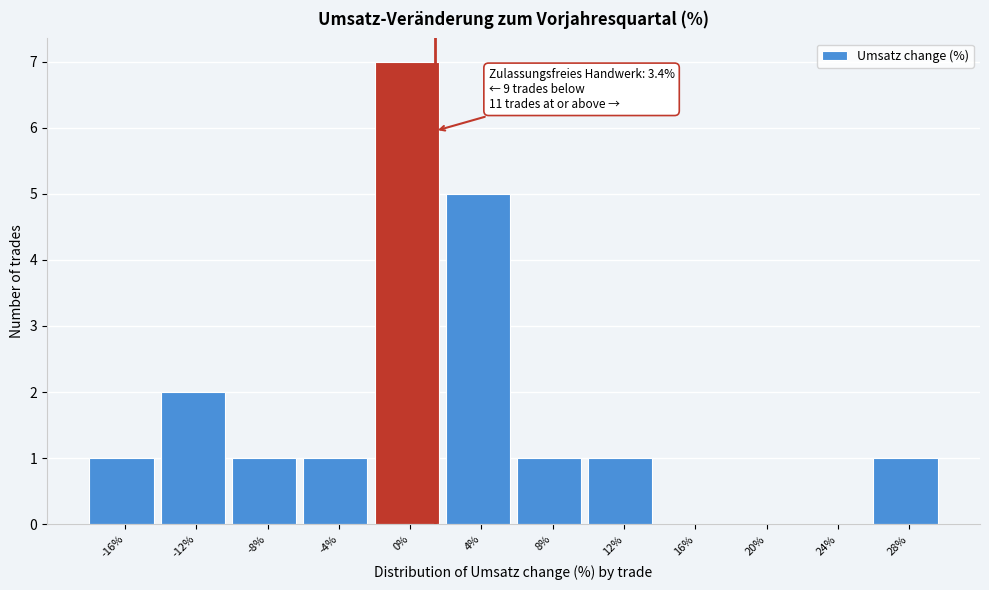

Reading left to right, what are all the values shown in this chart?

-16%=1	-12%=2	-8%=1	-4%=1	0%=7	4%=5	8%=1	12%=1	16%=0	20%=0	24%=0	28%=1